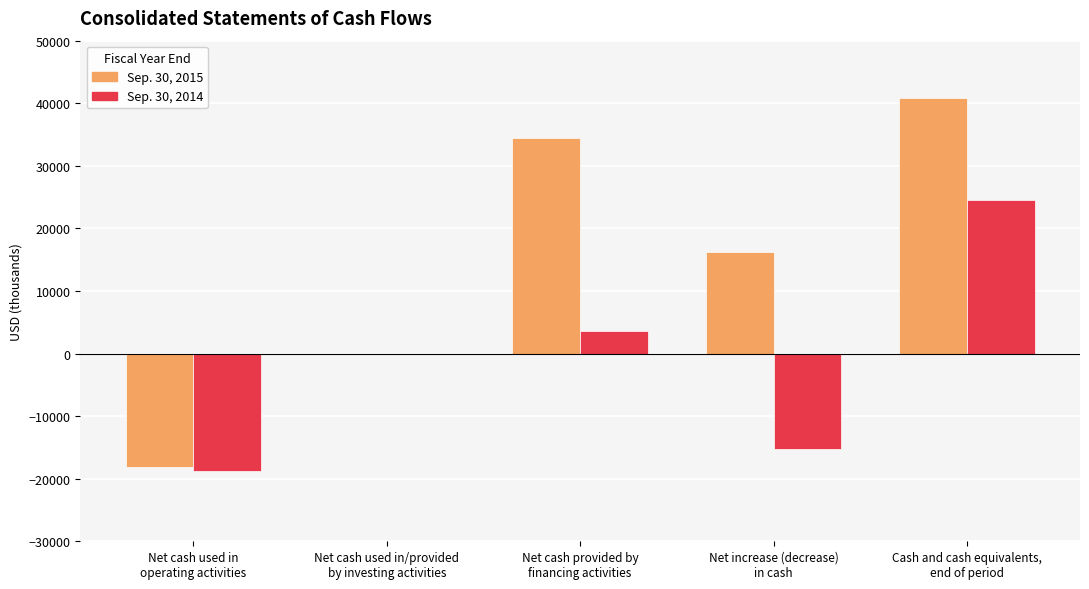

Which series has the largest total across all categories?

Sep. 30, 2015